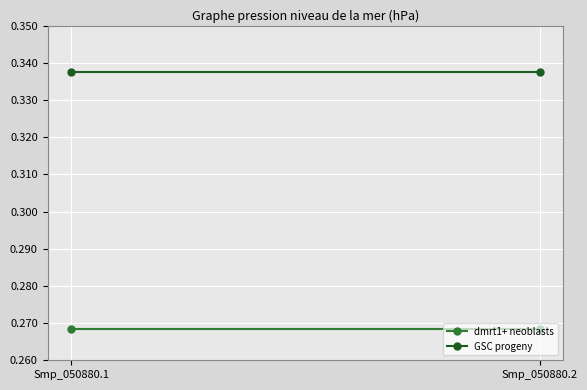

Is it true that dmrt1+ neoblasts equals 0.3 at Smp_050880.1?

True